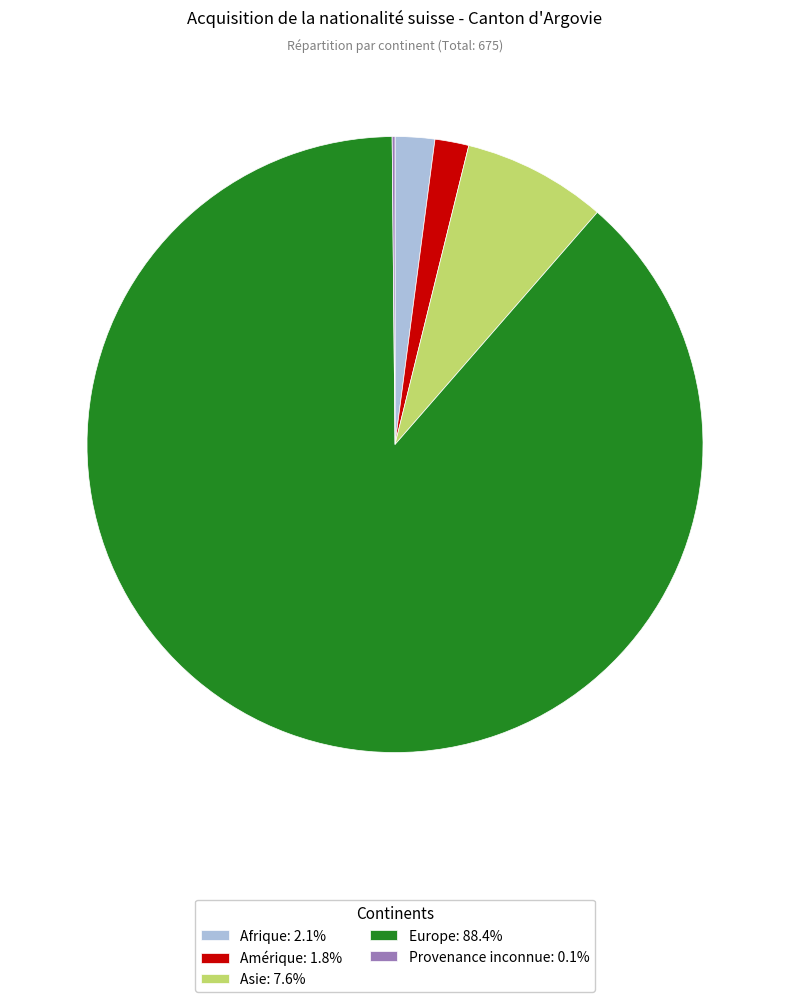

Does Europe: 88.4% represent more than half of the total?

Yes